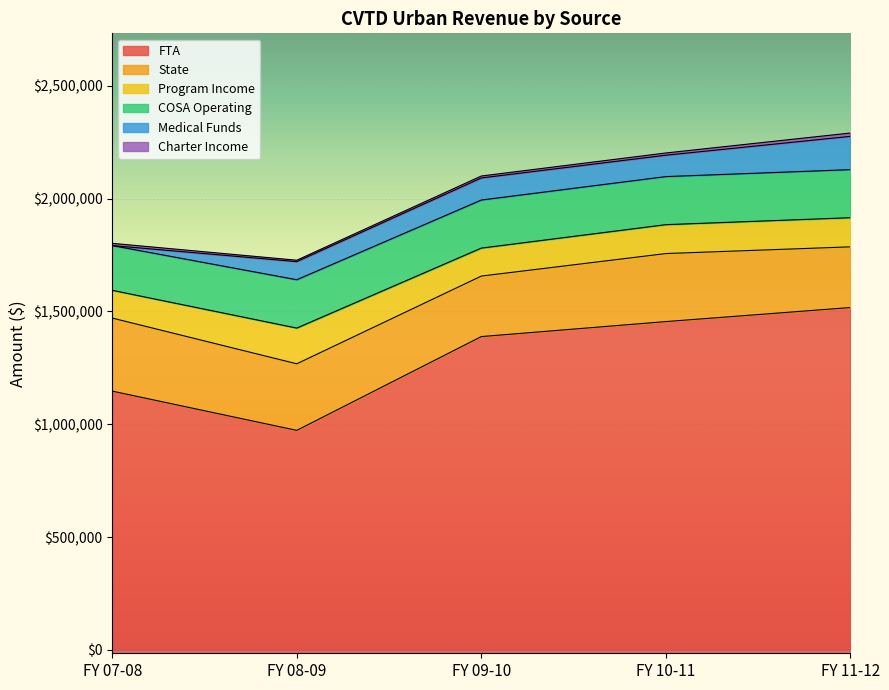

What is the label of the 5th point from the right?

FY 07-08